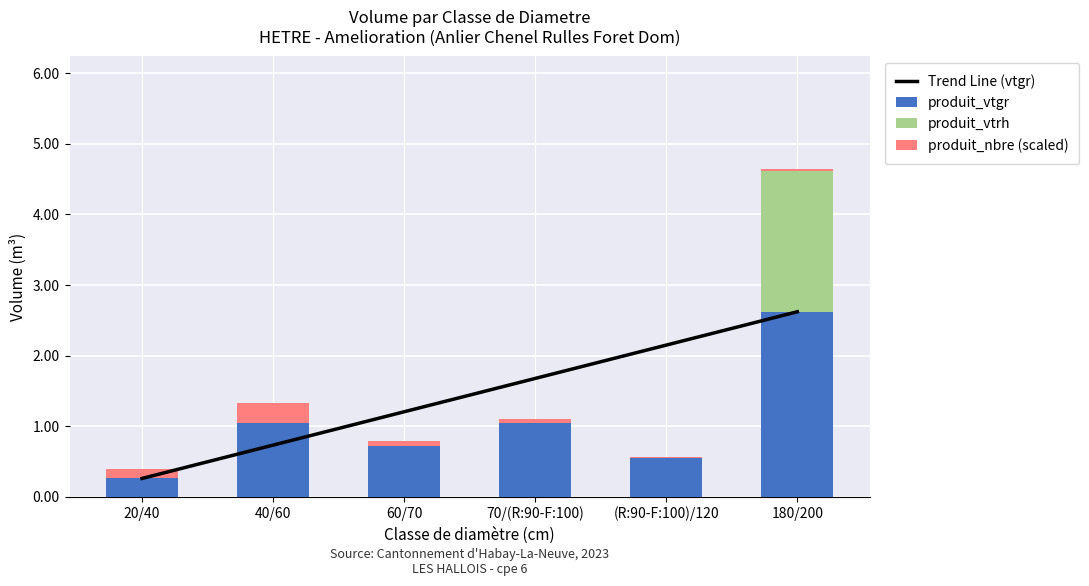

At which category does the chart reach its minimum across all series?

20/40